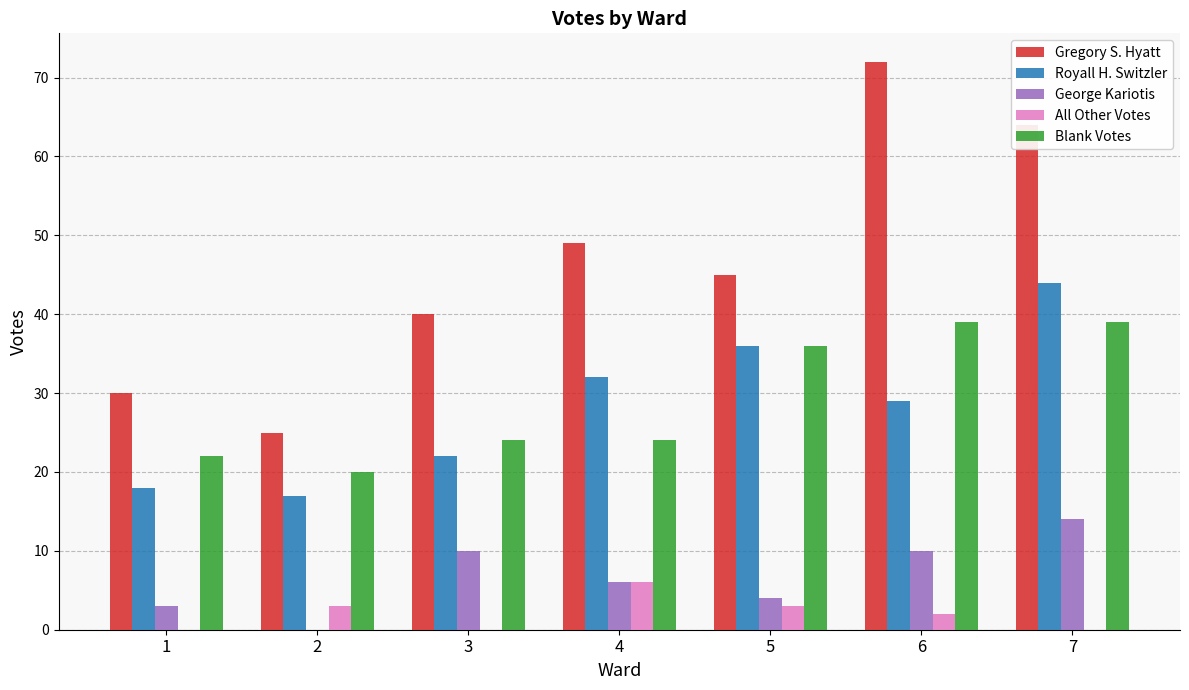

Is the value of Royall H. Switzler at 6 greater than the value of All Other Votes at 7?

Yes